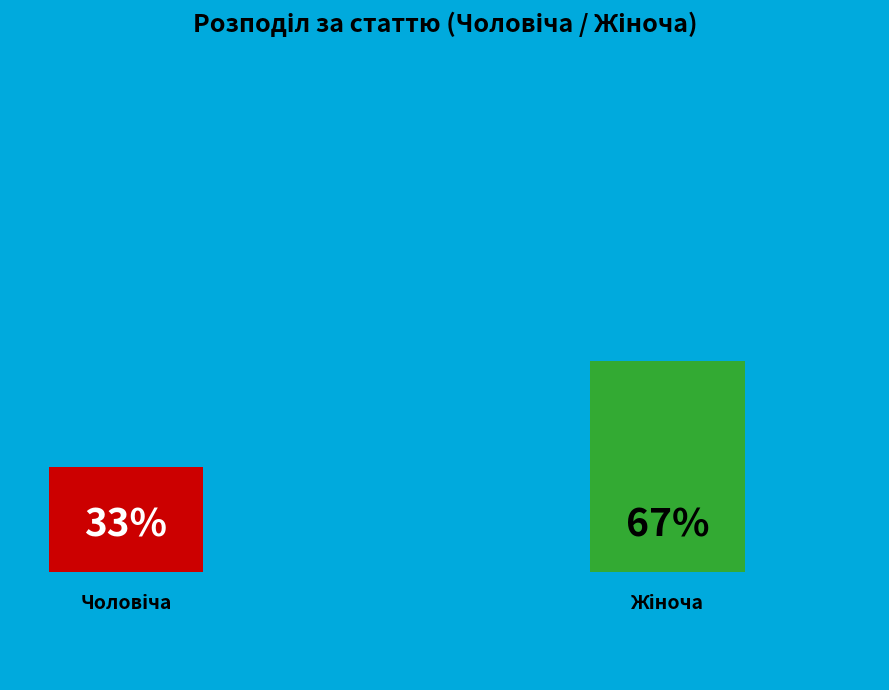

Rank the categories by value from lowest to highest.

Чоловіча, Жіноча